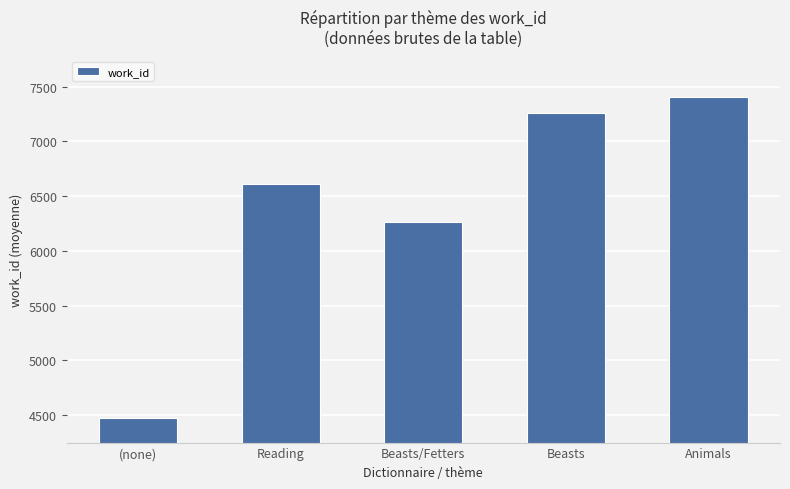

How many categories are shown in the chart?

5